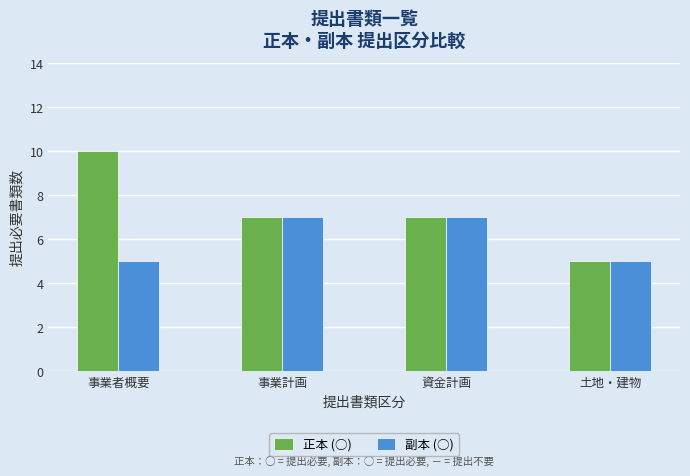

The value of 正本 (○) at 土地・建物 is 7. True or false?

False